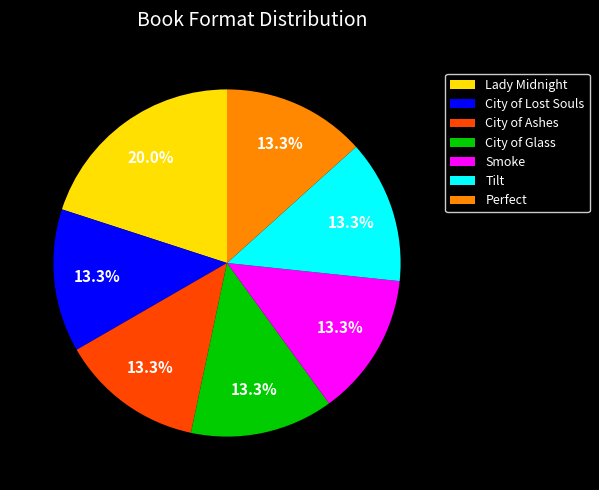

What is the largest slice in the pie chart?

Lady Midnight